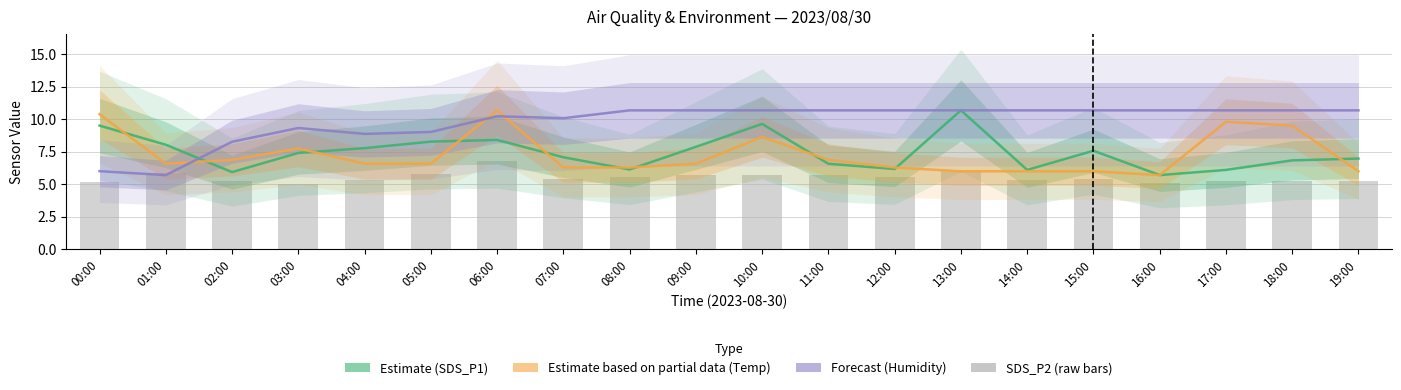

Are the bars grouped side by side (vs. stacked)?

Yes